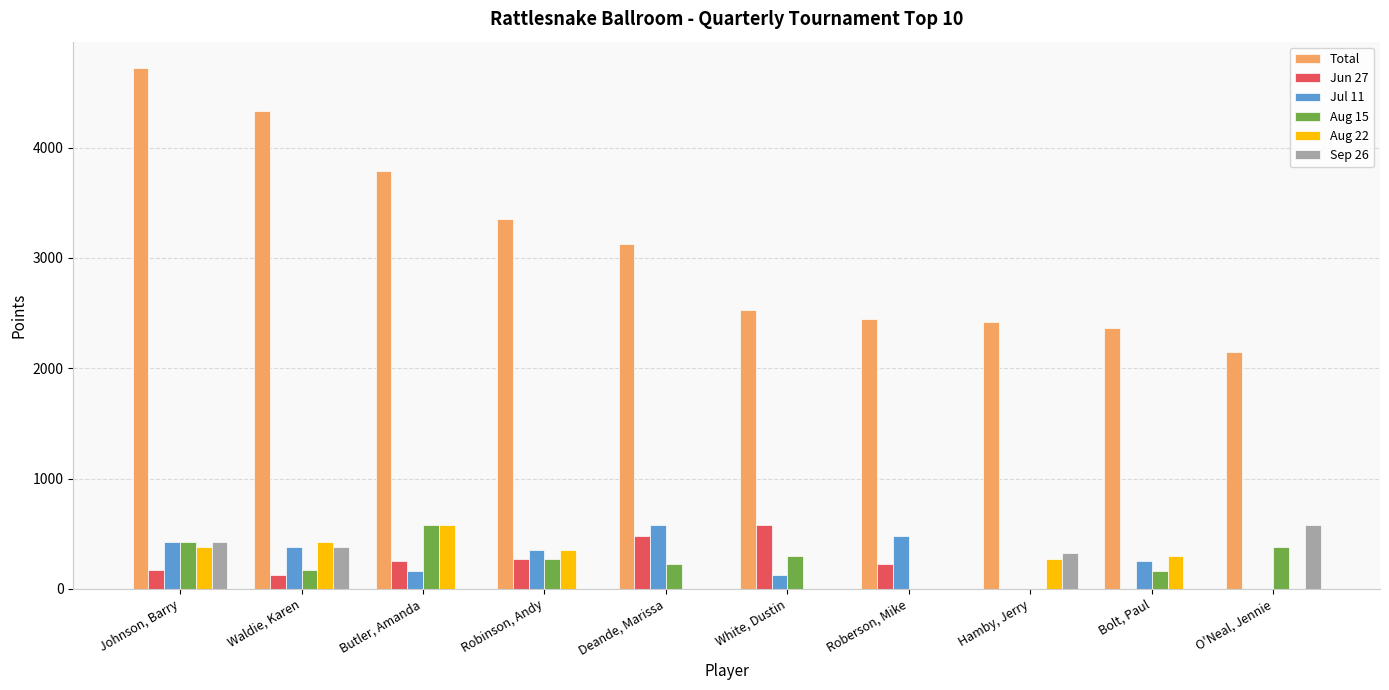

Is the value of Total at Butler, Amanda greater than the value of Aug 15 at Johnson, Barry?

Yes